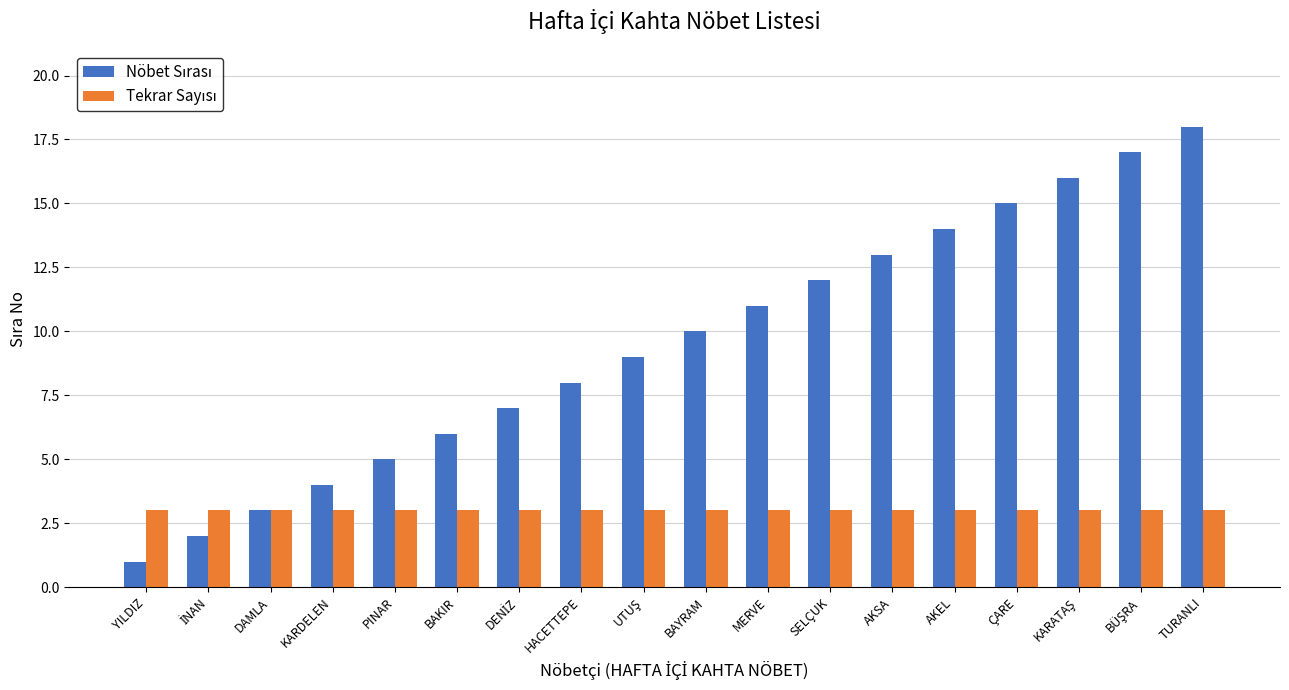

At which category is the sum across all series the highest?

TURANLI